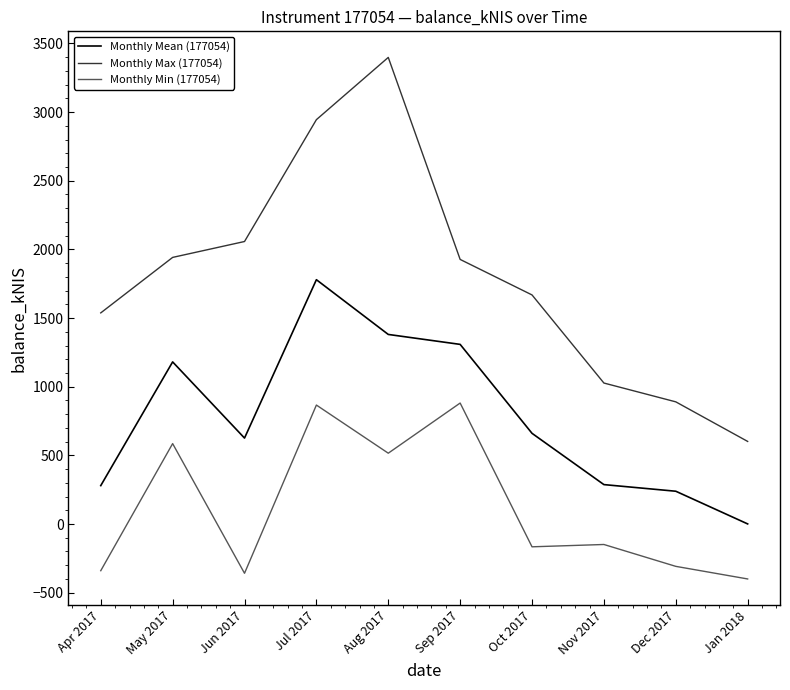

What are all the series names shown in the legend?

Monthly Mean (177054), Monthly Max (177054), Monthly Min (177054)